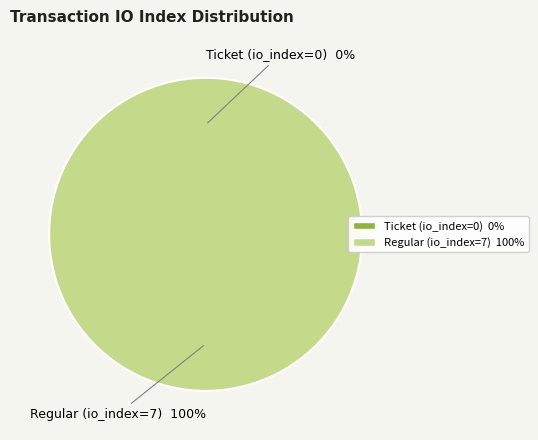

What percentage do Ticket (io_index=0) and Regular (io_index=7) together represent?

100.0%